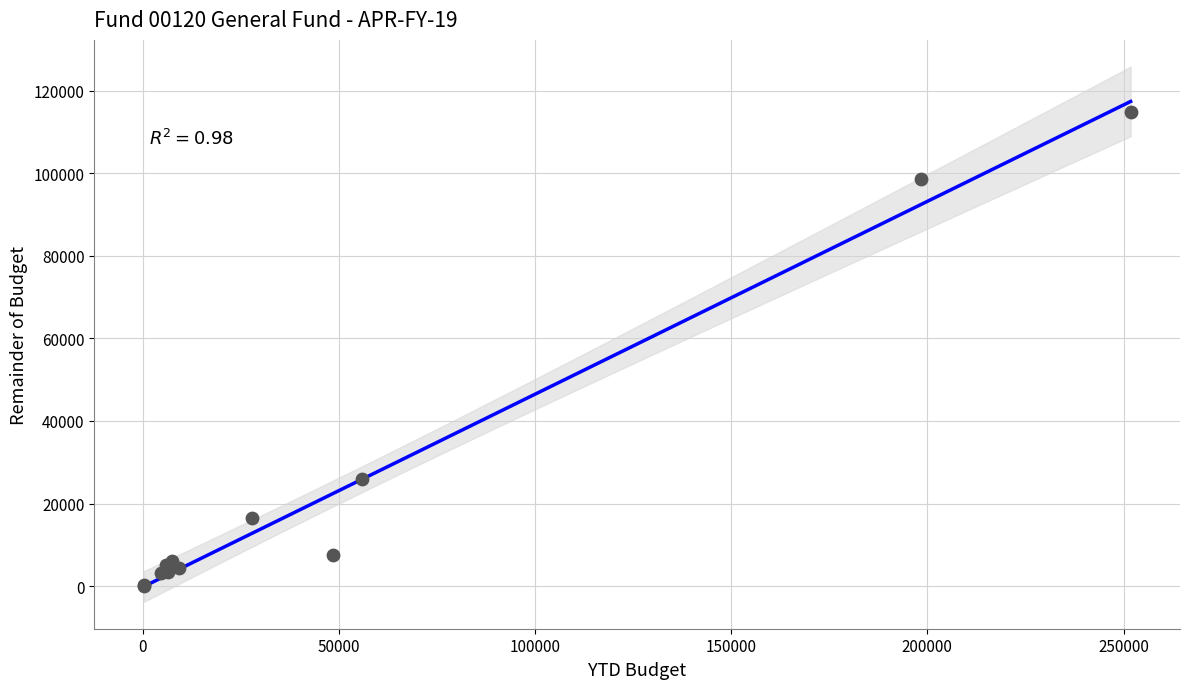

What Y value in the scatter plot is closest to 57486?

25892.4